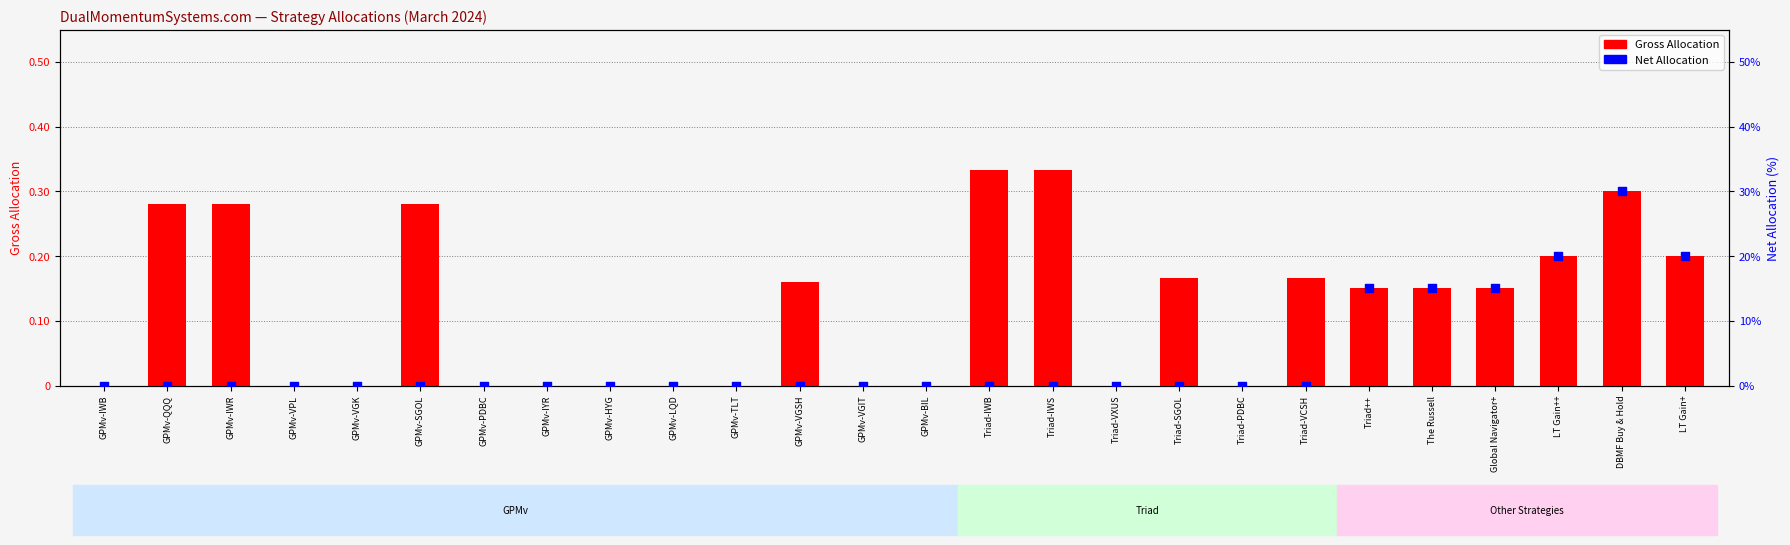

Is the value of Gross Allocation at GPMv-LQD greater than the value of Net Allocation at GPMv-TLT?

No